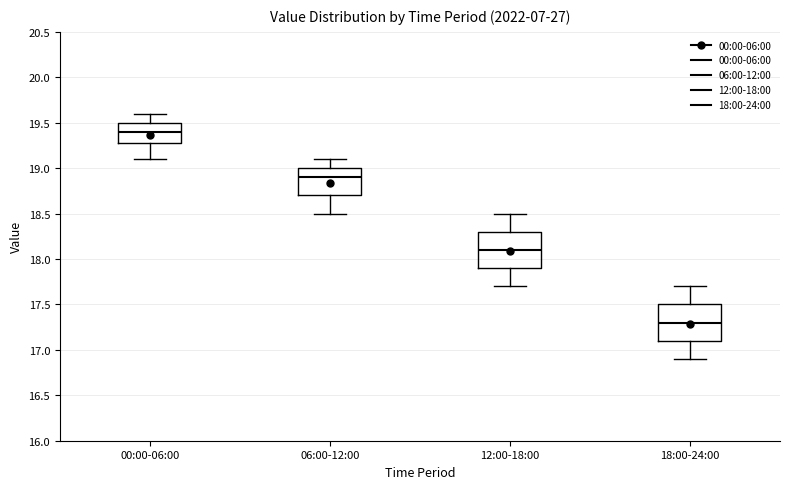

Which box has the lowest median line?

18:00-24:00